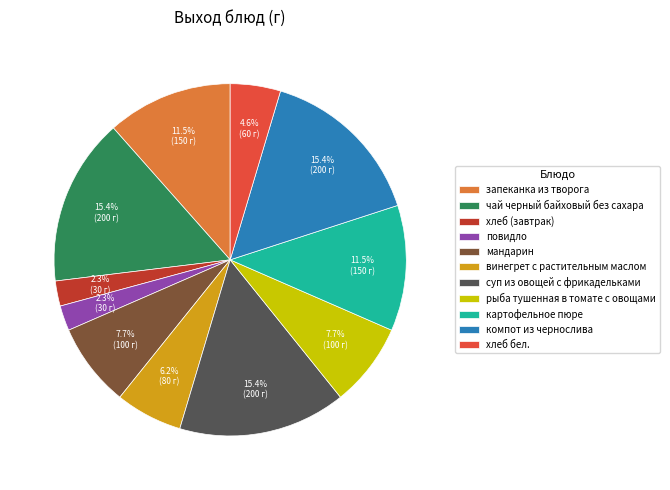

Approximately how many times larger is the value at хлеб бел. compared to компот из чернослива?

0.3